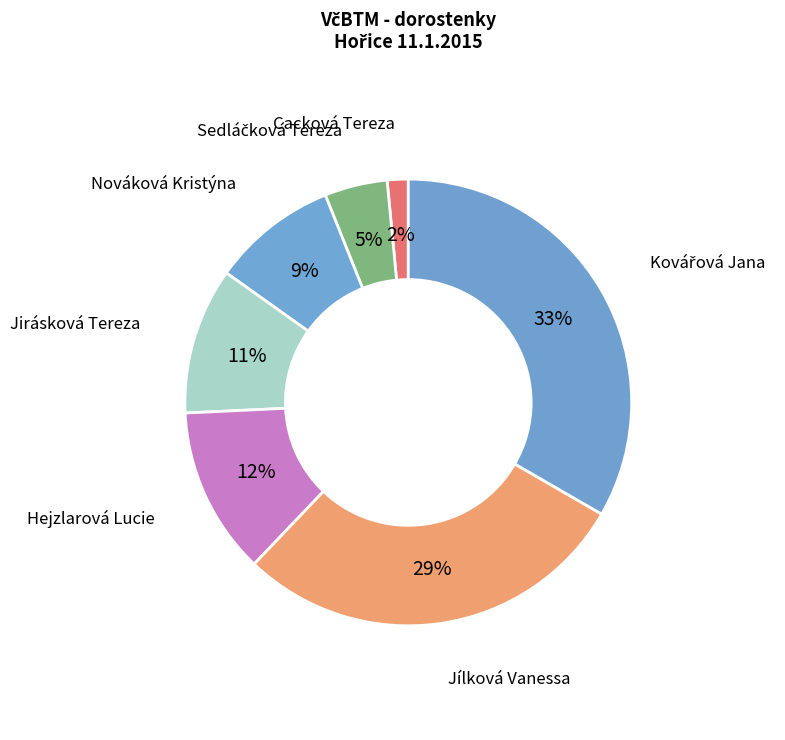

Is it true that Jílková Vanessa is 29% of the pie?

True